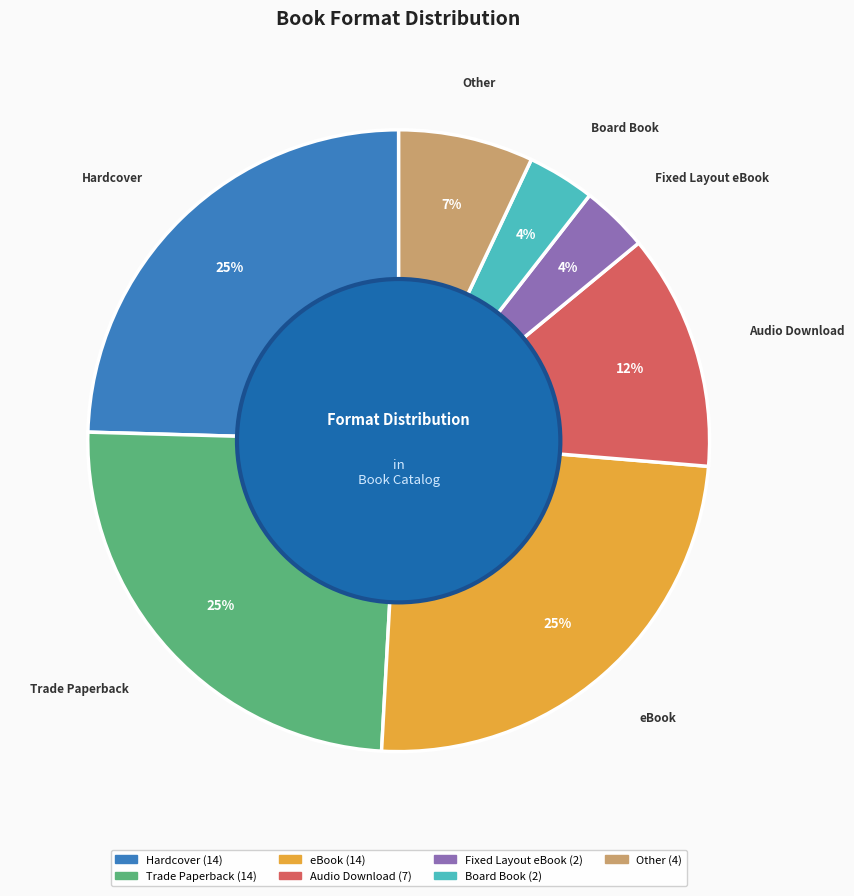

Does Fixed Layout eBook represent more than half of the total?

No